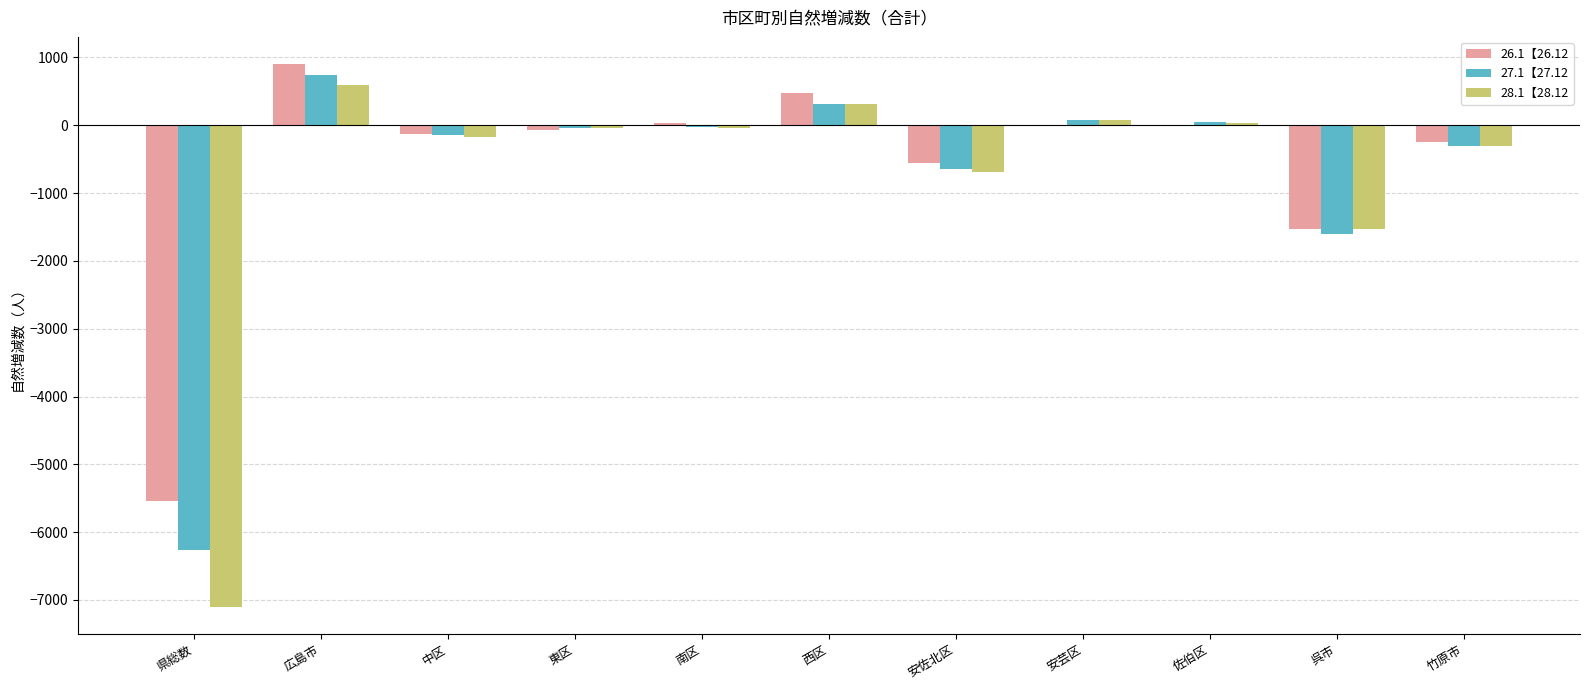

How many groups of bars are there?

11